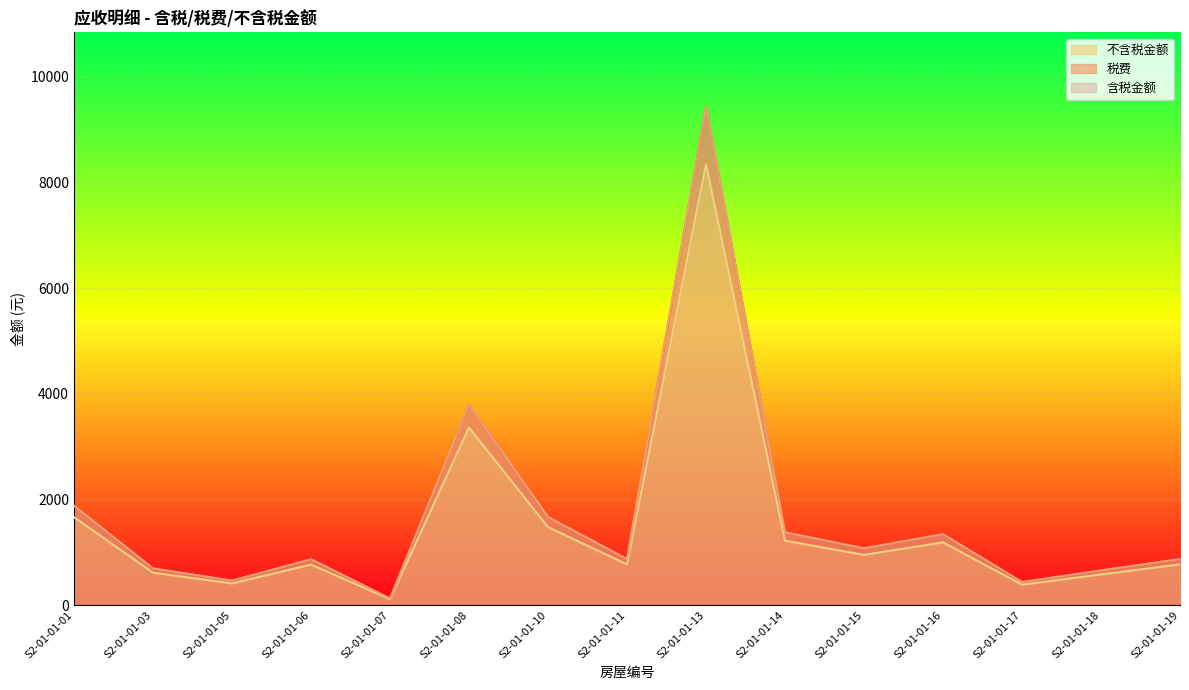

Reading left to right, list all the values displayed in this chart.

含税金额: 1880.2	694.5	464.1	867.9	125.8	3795.2	1667.7	871.2	9424.8	1377.0	1074.4	1342.2	436.9	656.2	871.2
税费: 1880.2	694.4	464.1	867.9	125.8	3795.2	1667.7	871.2	9424.8	1377.0	1074.4	1342.2	436.9	656.2	871.2
不含税金额: 1663.9	614.6	410.7	768.0	111.3	3358.6	1475.8	771.0	8340.5	1218.6	950.8	1187.7	386.6	580.7	771.0